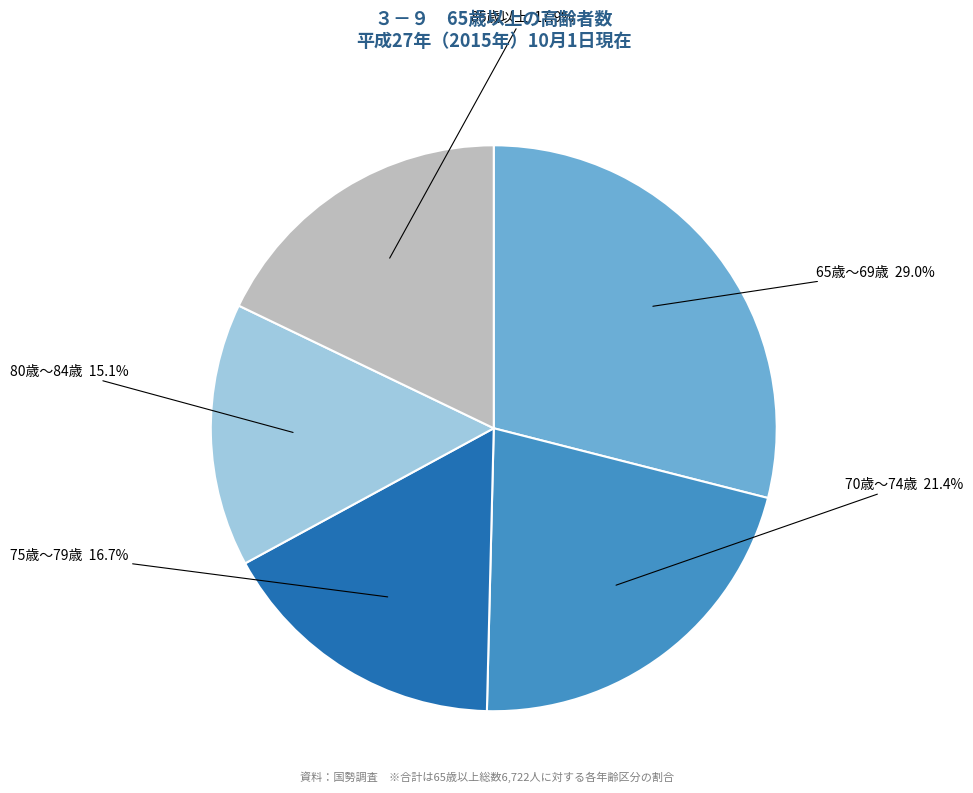

Is there a majority slice in this chart?

No